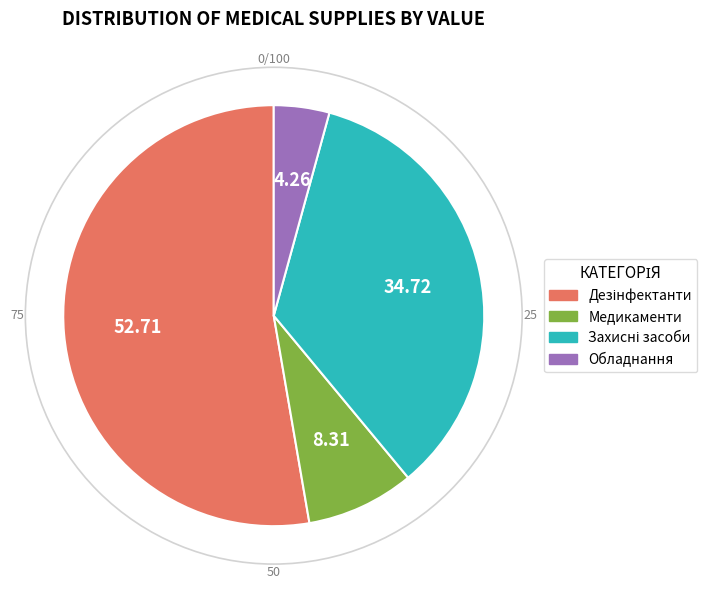

Which category has the smallest portion of the pie?

Обладнання